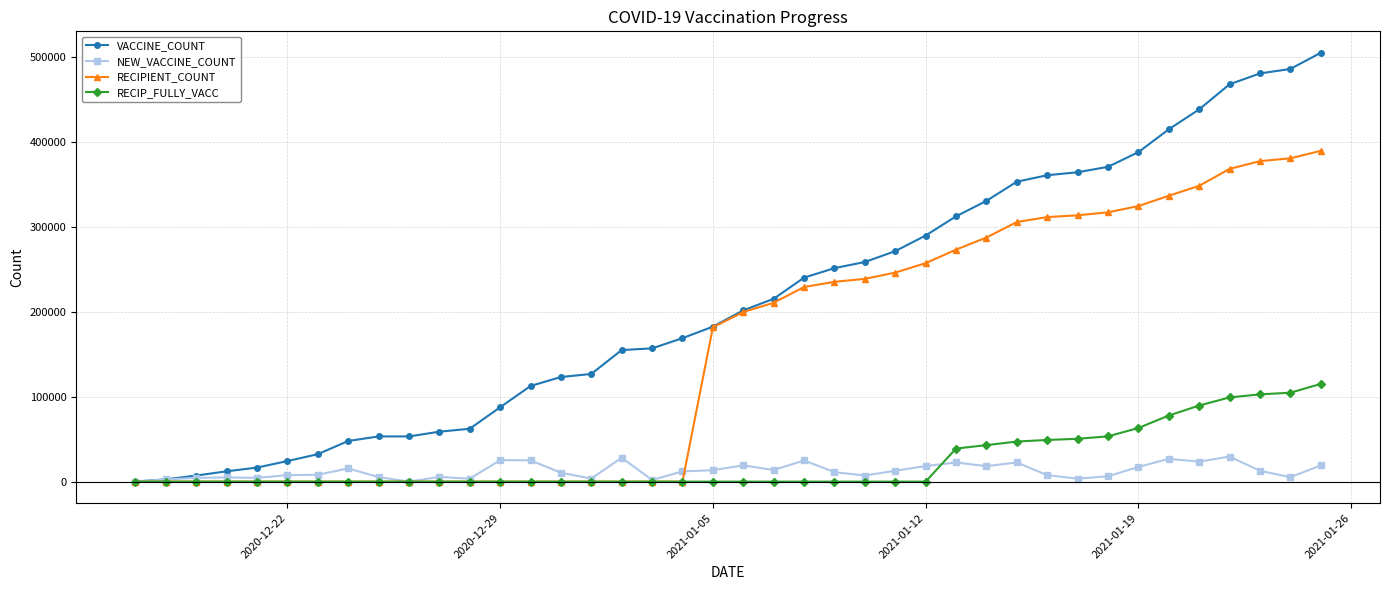

In NEW_VACCINE_COUNT, how many points are lower than both neighbors (excluding endpoints)?

11